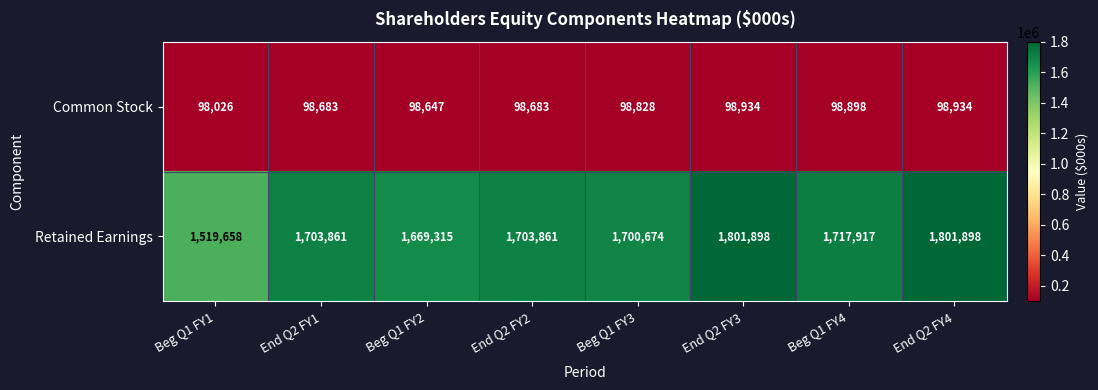

What is the difference between the Common Stock values at Beg Q1 FY4 and Beg Q1 FY3?

70